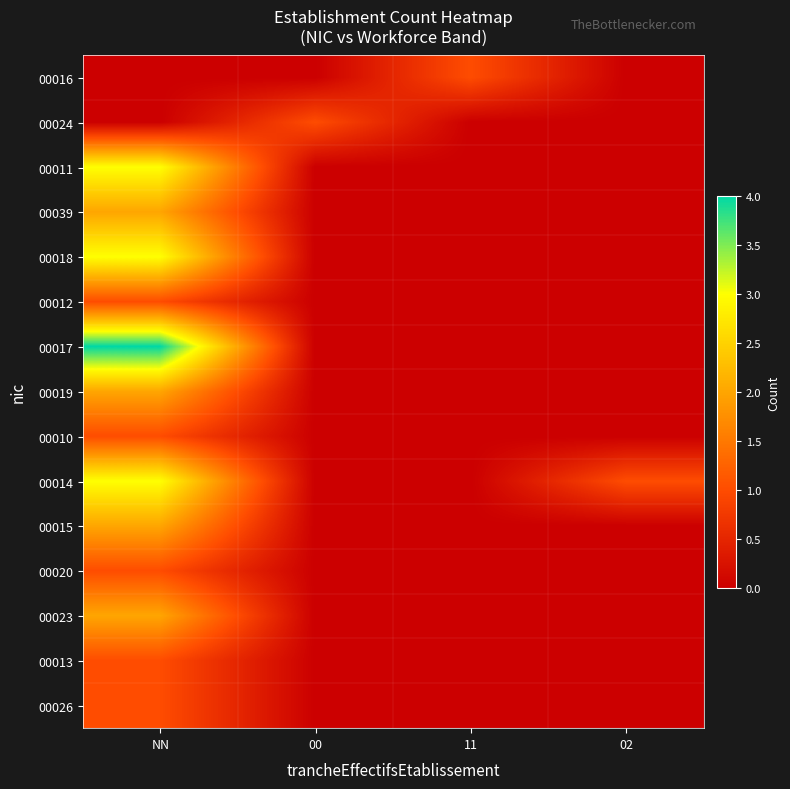

Rank the series by their maximum value, from lowest to highest.

00016, 00024, 00012, 00010, 00020, 00013, 00026, 00039, 00019, 00015, 00023, 00011, 00018, 00014, 00017